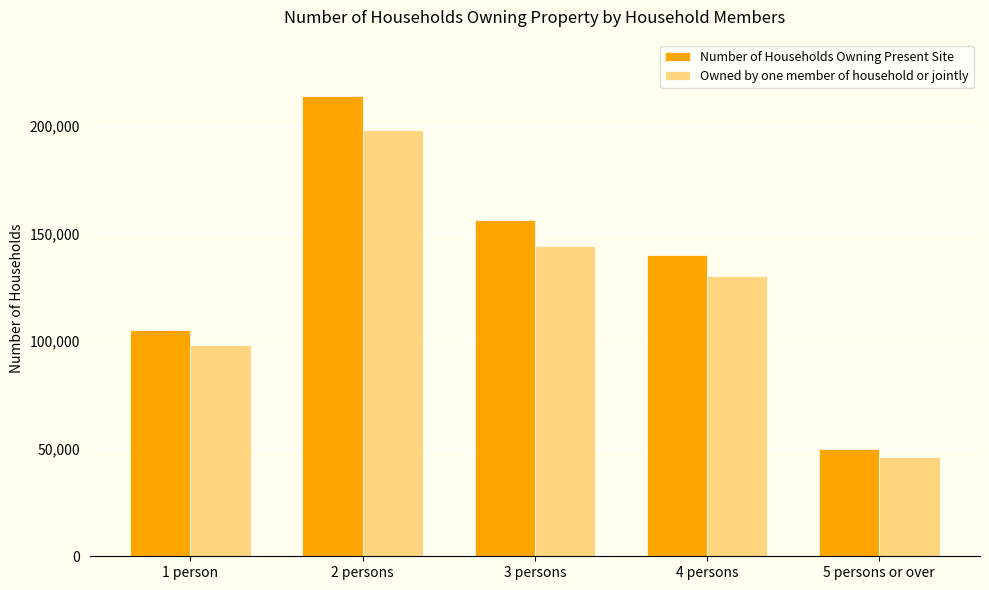

What value does the Number of Households Owning Present Site series have at 3 persons, to the nearest 10?

156000